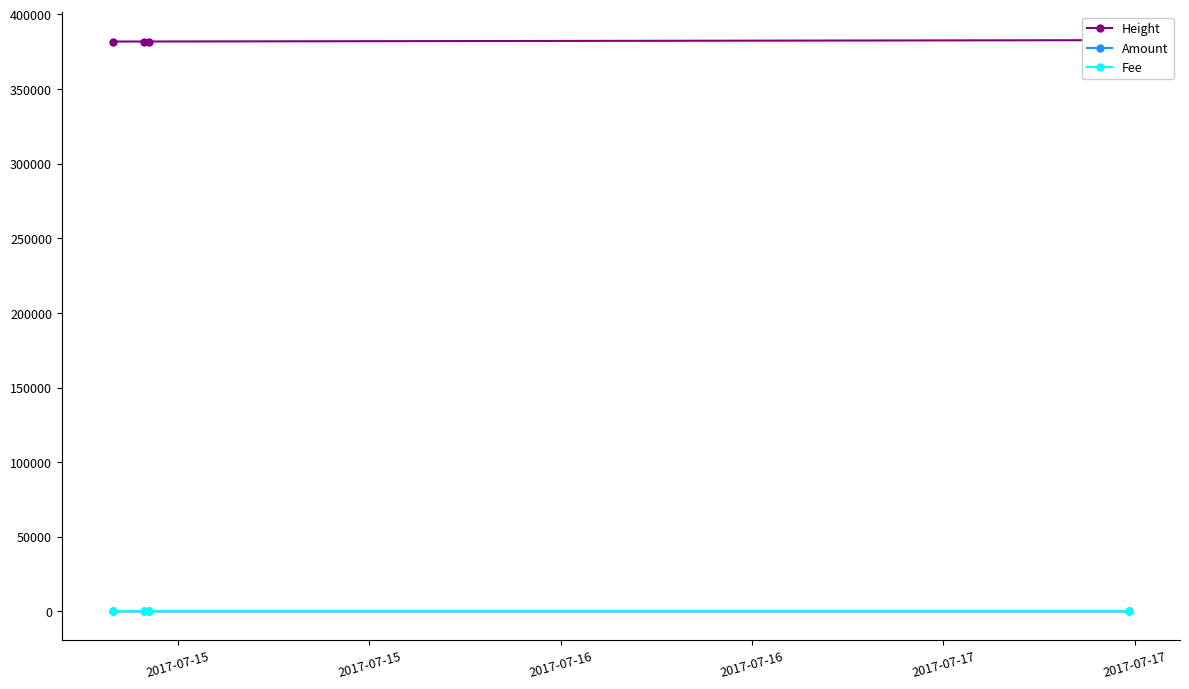

True or false: Fee has more than 2 interior local peaks.

False